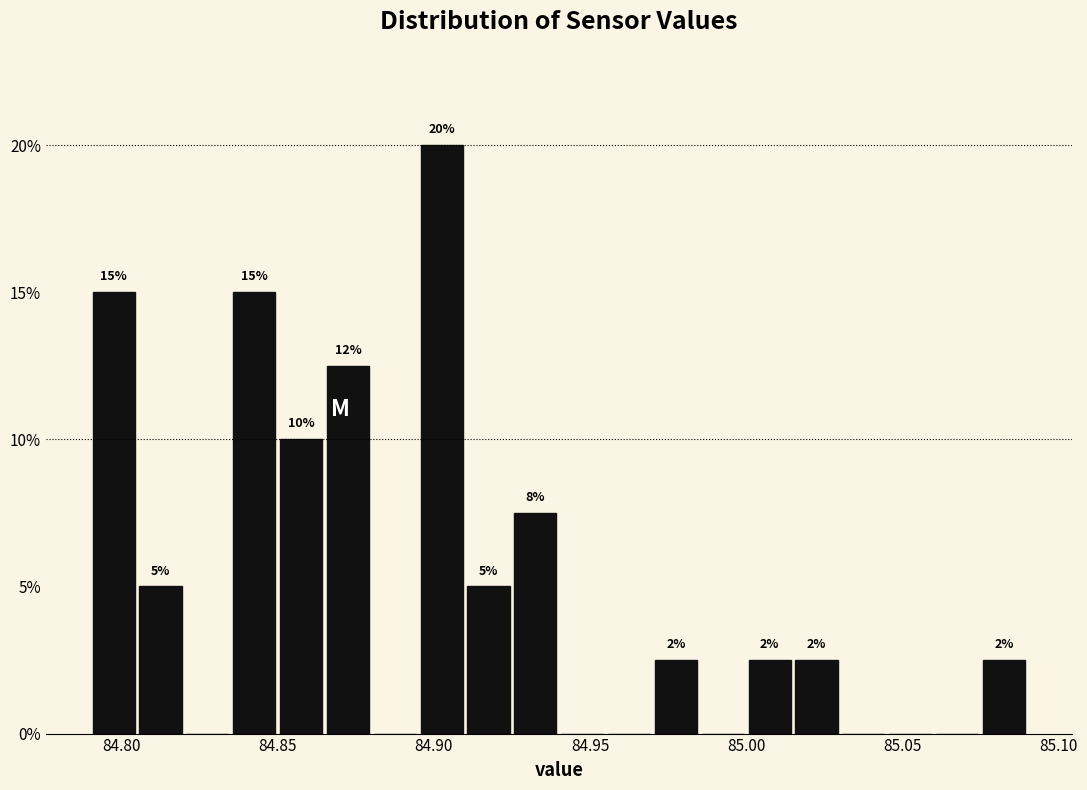

Around what value on the x-axis is the tallest bar? Give the approximate position of its centre, as read against the axis.

84.905